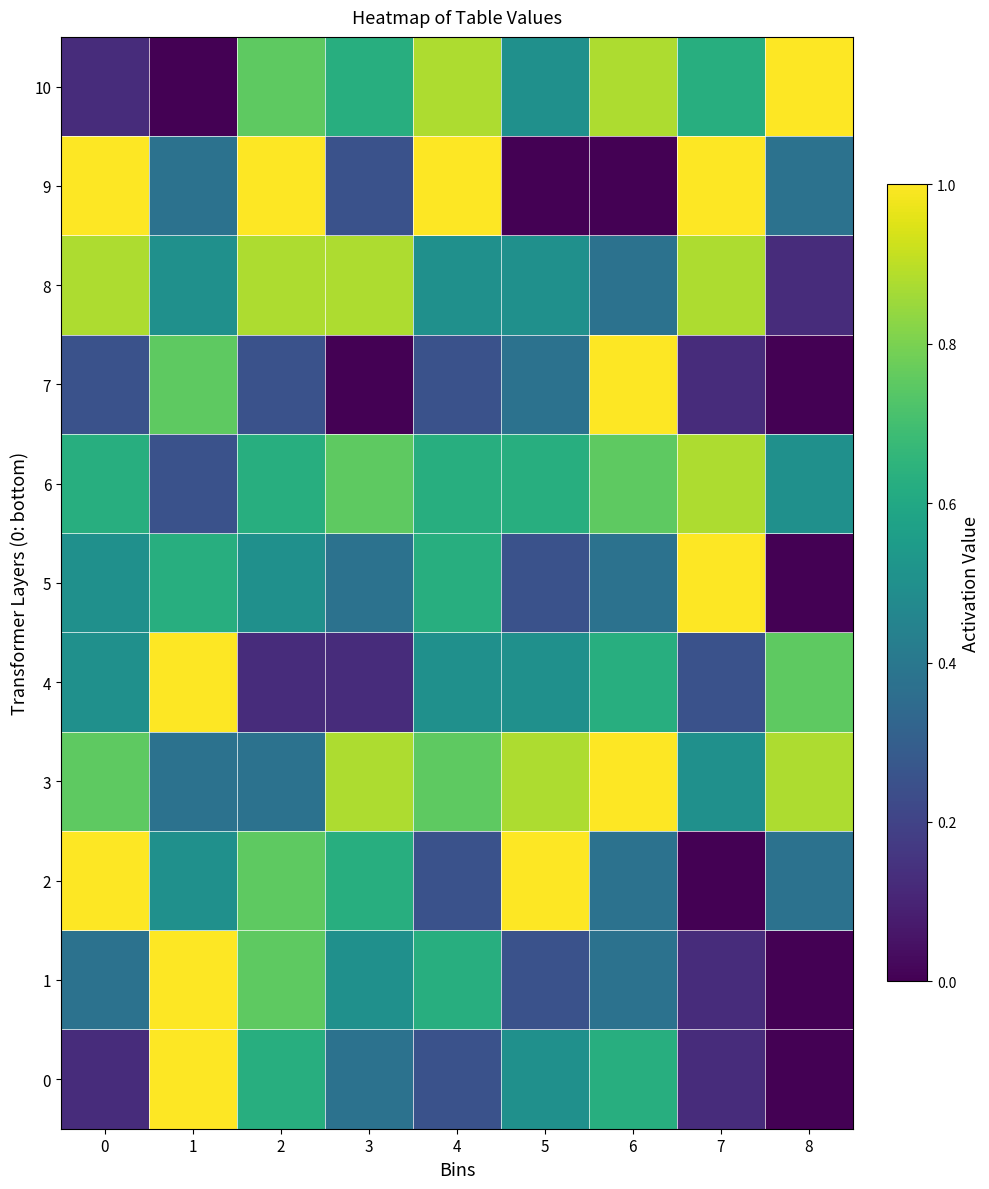

At which category is the sum across all series the highest?

2